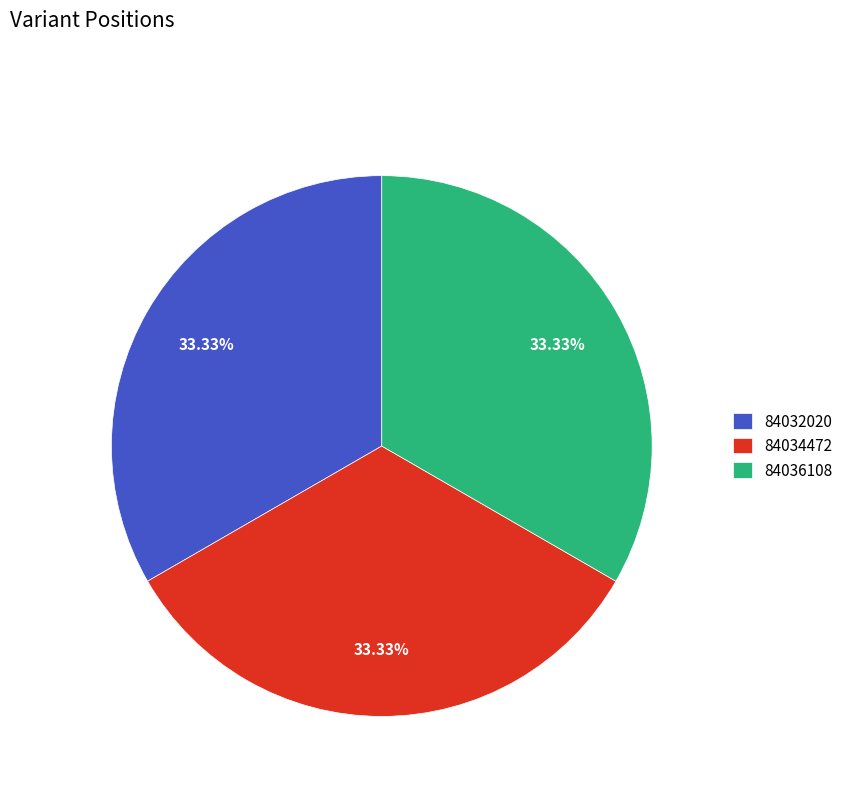

Does any single category account for the majority?

No